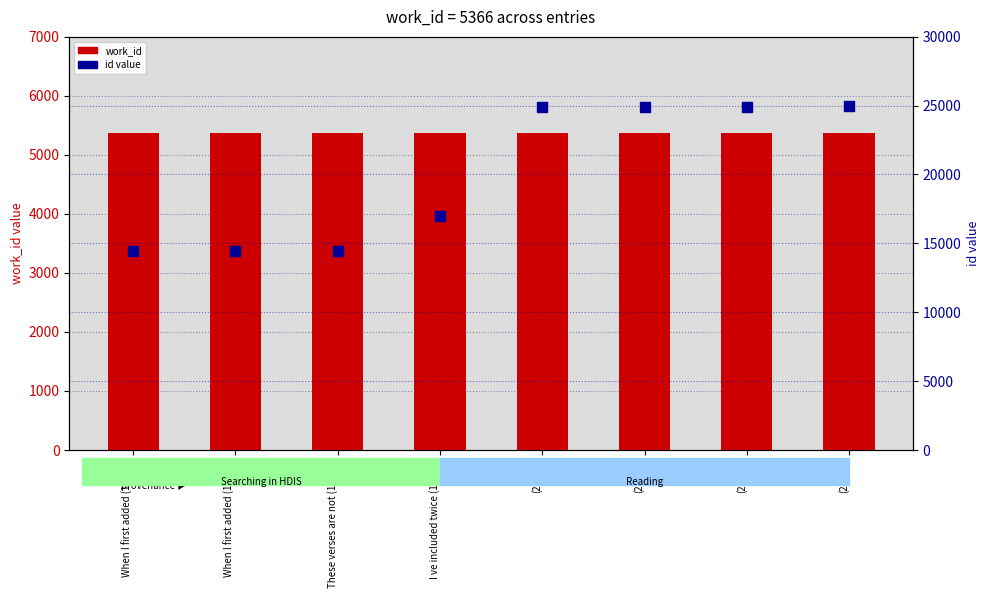

Which series has the largest Y range (max minus min)?

id value